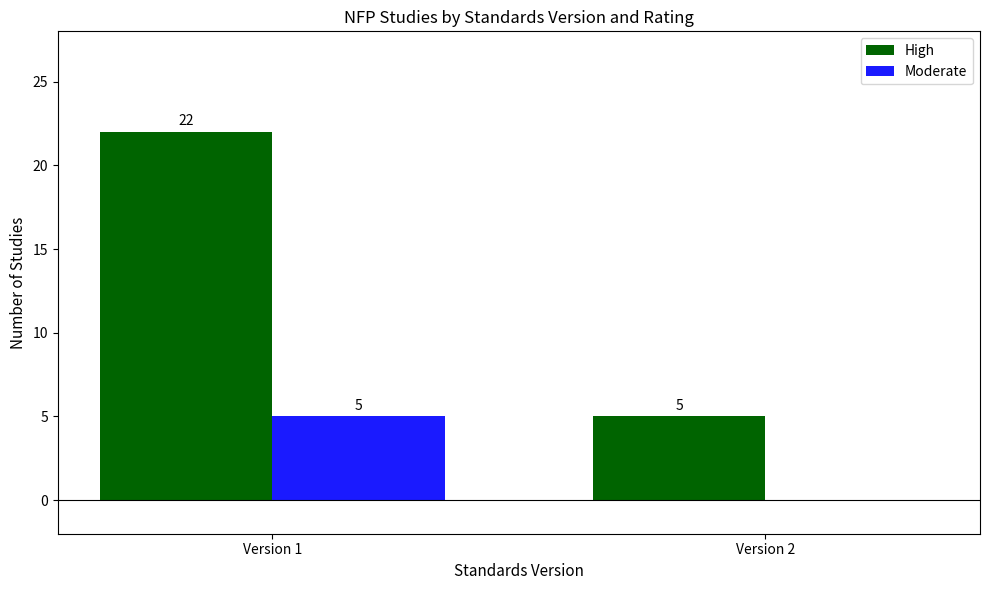

Between Version 1 and Version 2, which series saw the biggest shift?

High